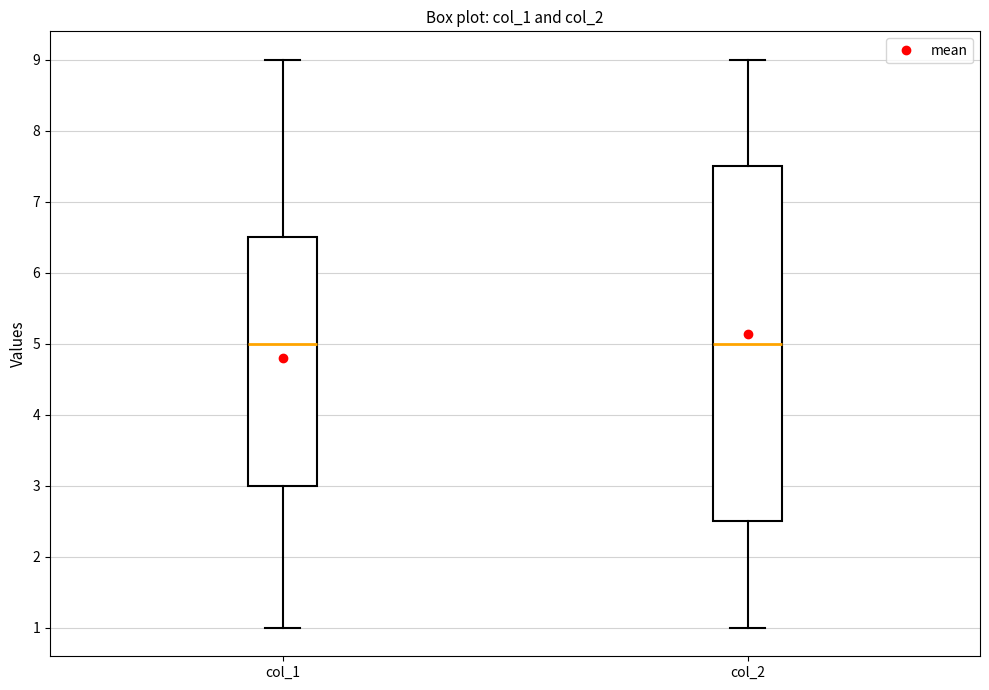

Reading left to right, transcribe this box plot: for each box, give where its median line is, the range the box spans, and where its two whiskers end, as read against the y-axis. The values are not printed on the chart, so give them approximately, as read against the axis.

col_1: median 5.0, box 3.0 to 6.5, whiskers 1.0 to 9.0
col_2: median 5.0, box 2.5 to 7.5, whiskers 1.0 to 9.0